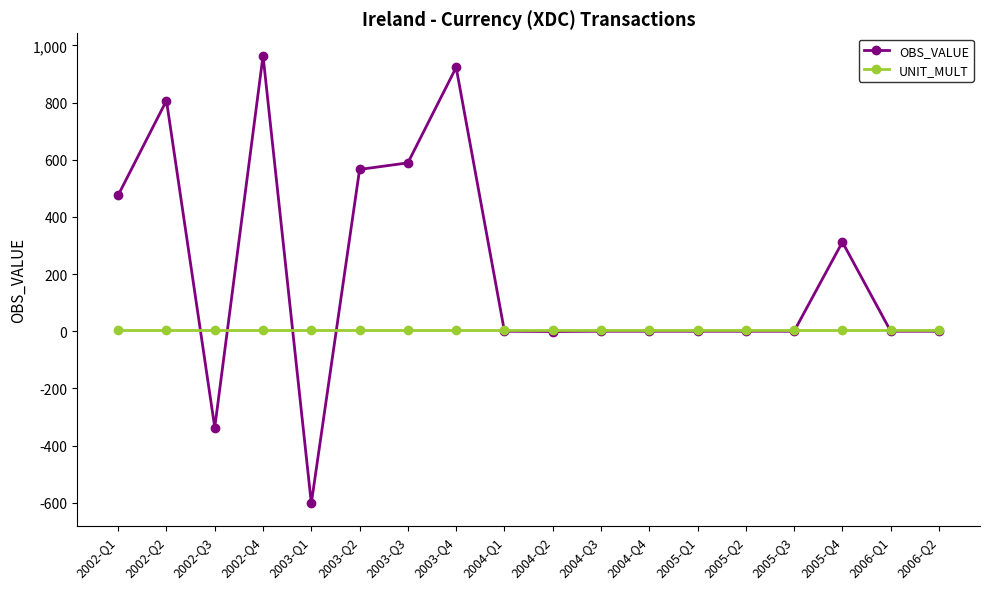

At which category does OBS_VALUE reach its first local valley?

2002-Q3